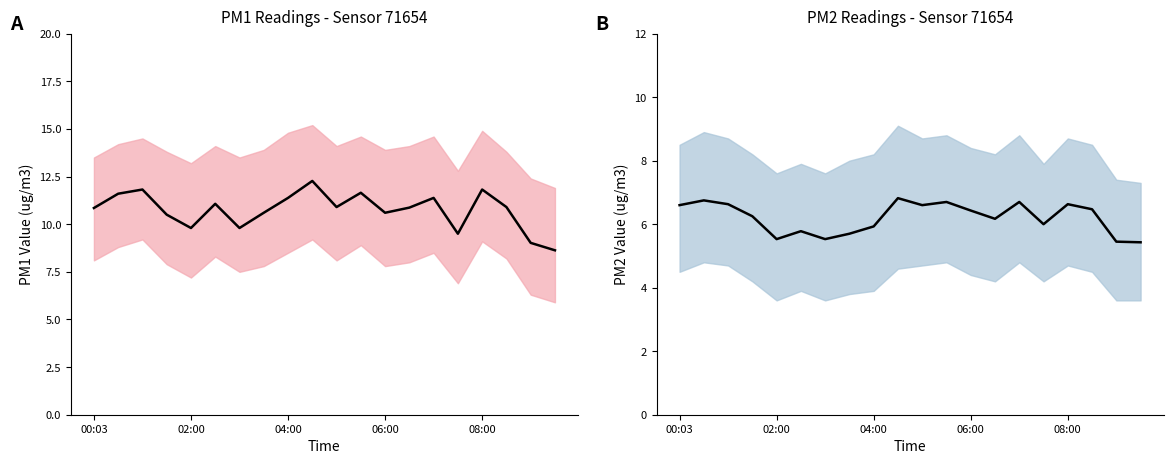

List the series in order of their overall mean, lowest first.

P2 mean, P1 mean